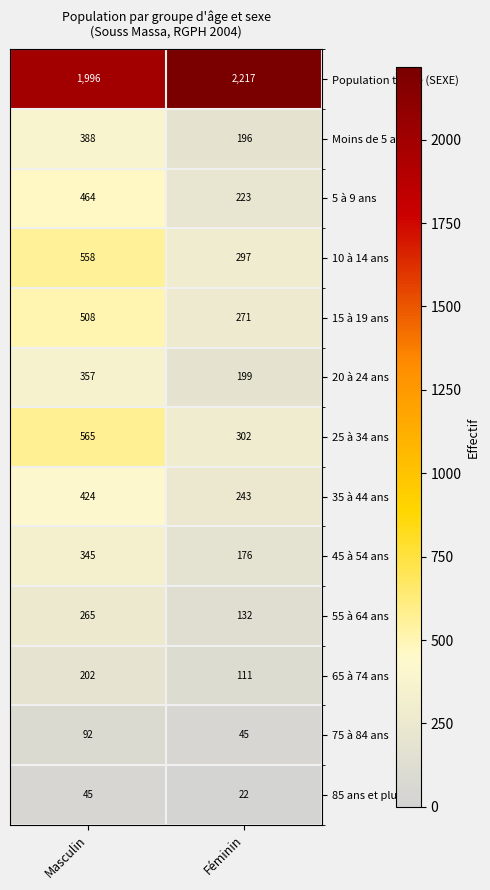

What is the difference between the 35 à 44 ans values at Masculin and Féminin?

181